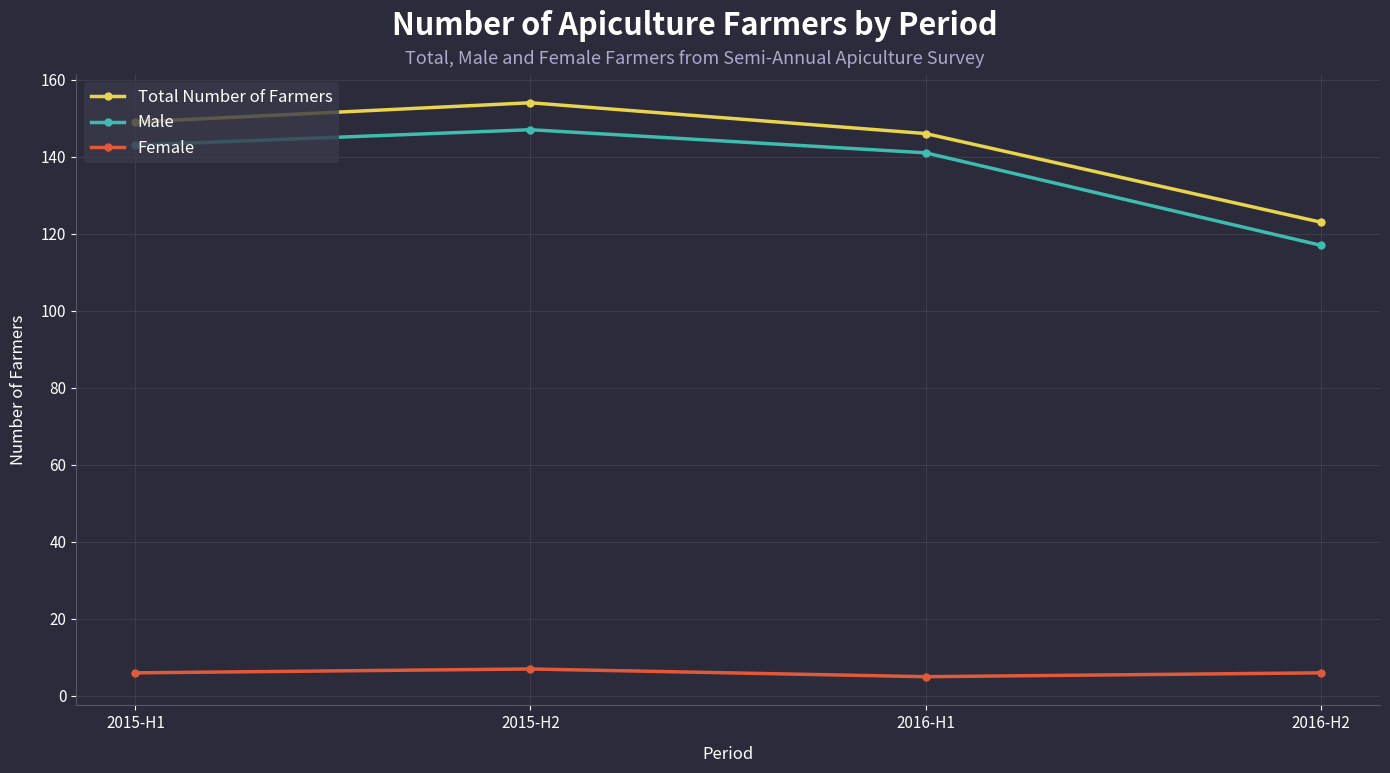

List the series in order of their peak value, lowest first.

Female, Male, Total Number of Farmers